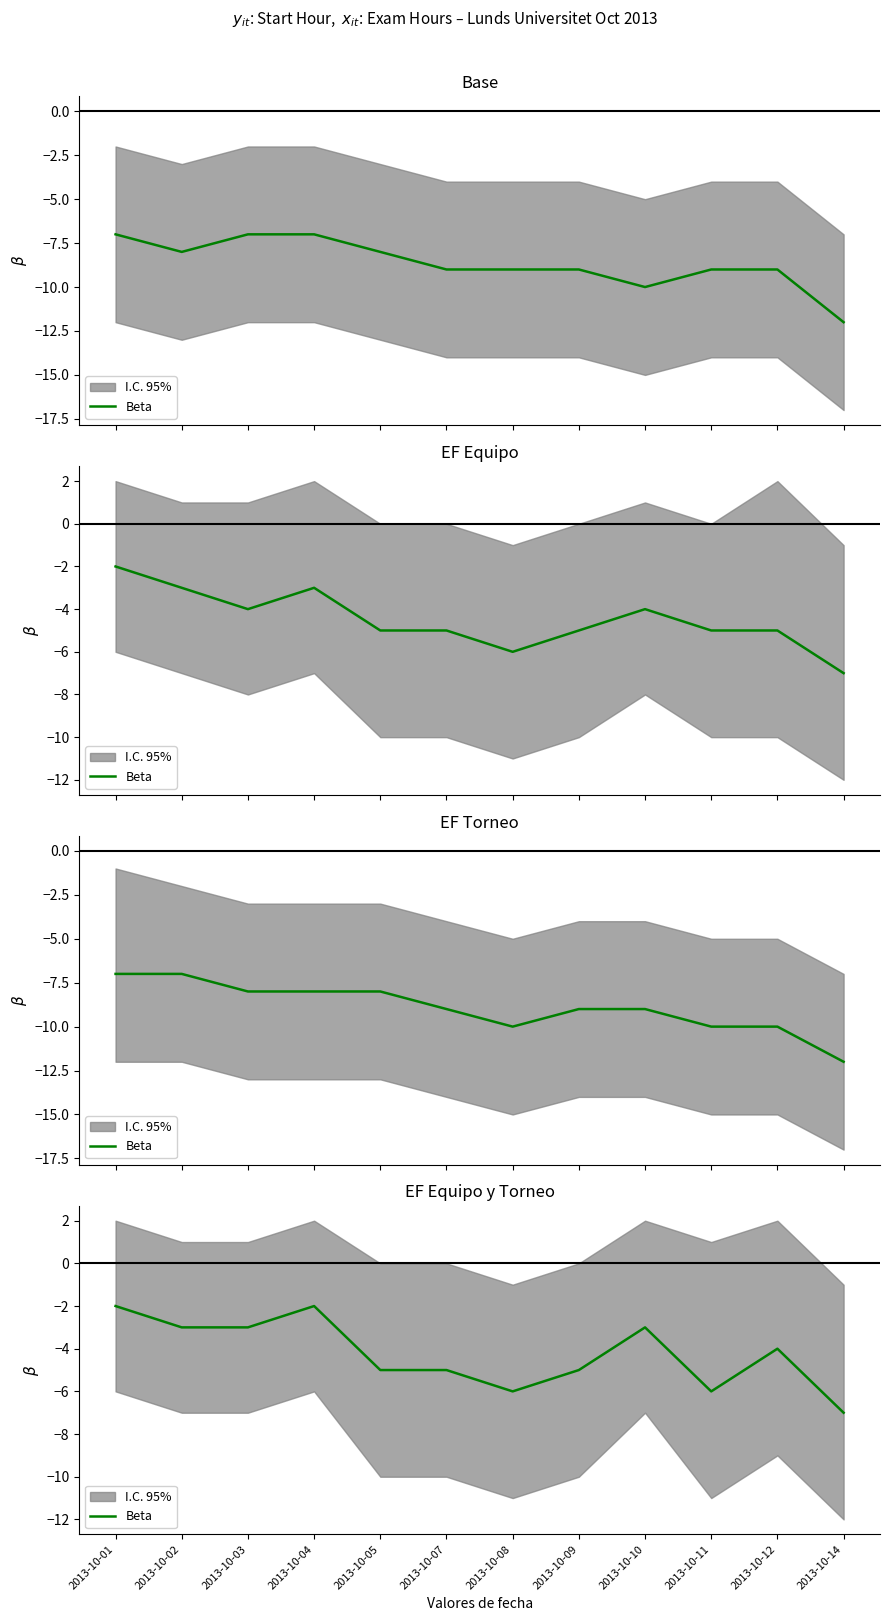

List the labels in order of value, largest first.

2013-10-01, 2013-10-04, 2013-10-02, 2013-10-03, 2013-10-10, 2013-10-12, 2013-10-05, 2013-10-07, 2013-10-09, 2013-10-08, 2013-10-11, 2013-10-14